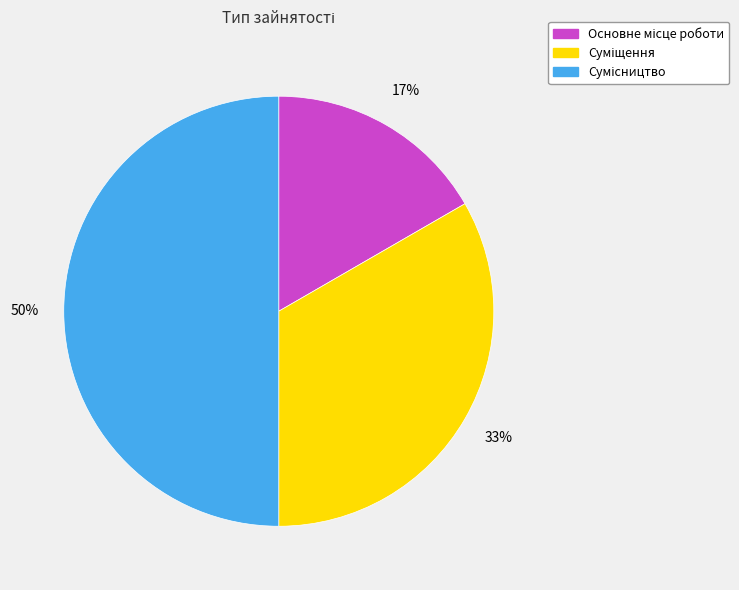

To the nearest percent, what is the difference between the largest and smallest slice percentages?

33%